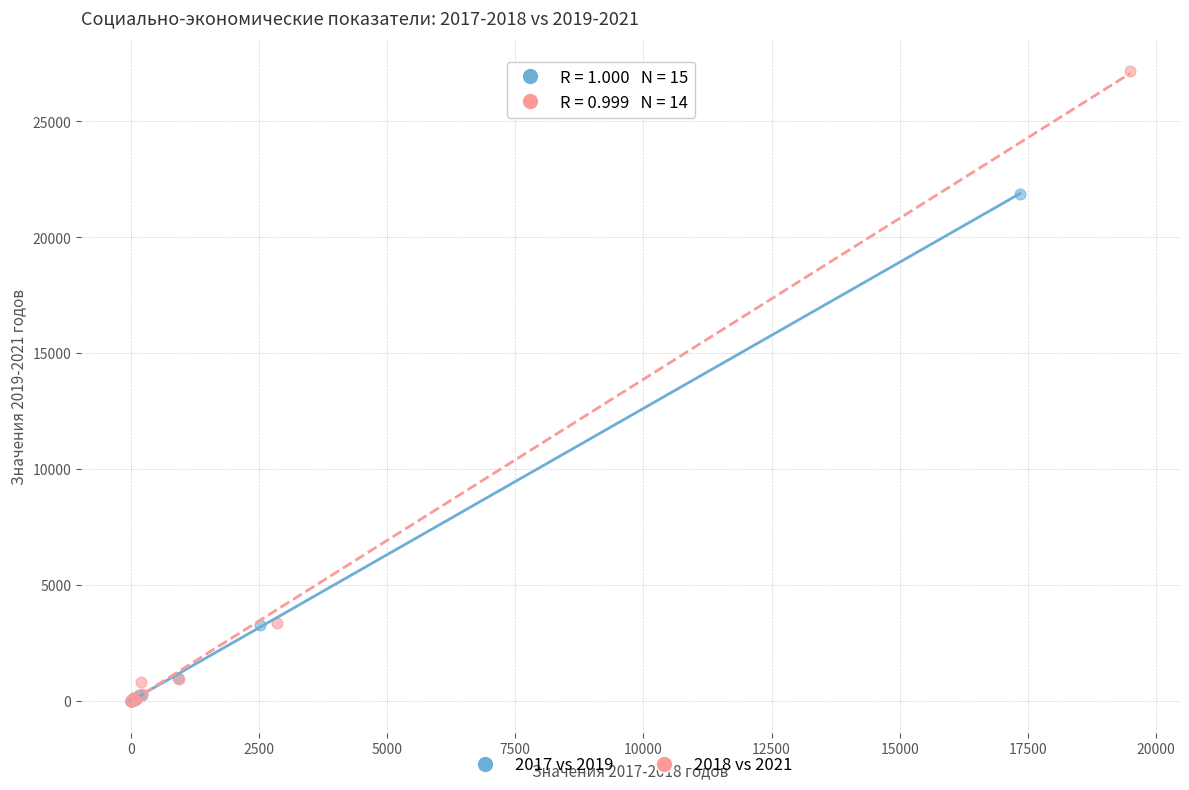

Which series reaches the maximum Y coordinate?

2018 vs 2021